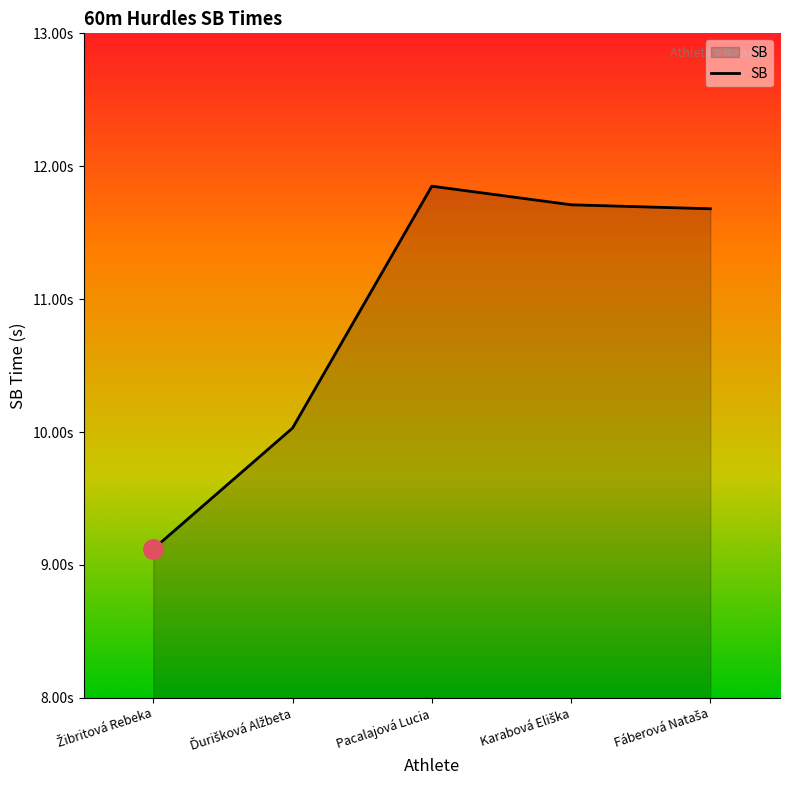

List the labels in order of value, smallest first.

Žibritová Rebeka, Ďurišková Alžbeta, Fáberová Nataša, Karabová Eliška, Pacalajová Lucia